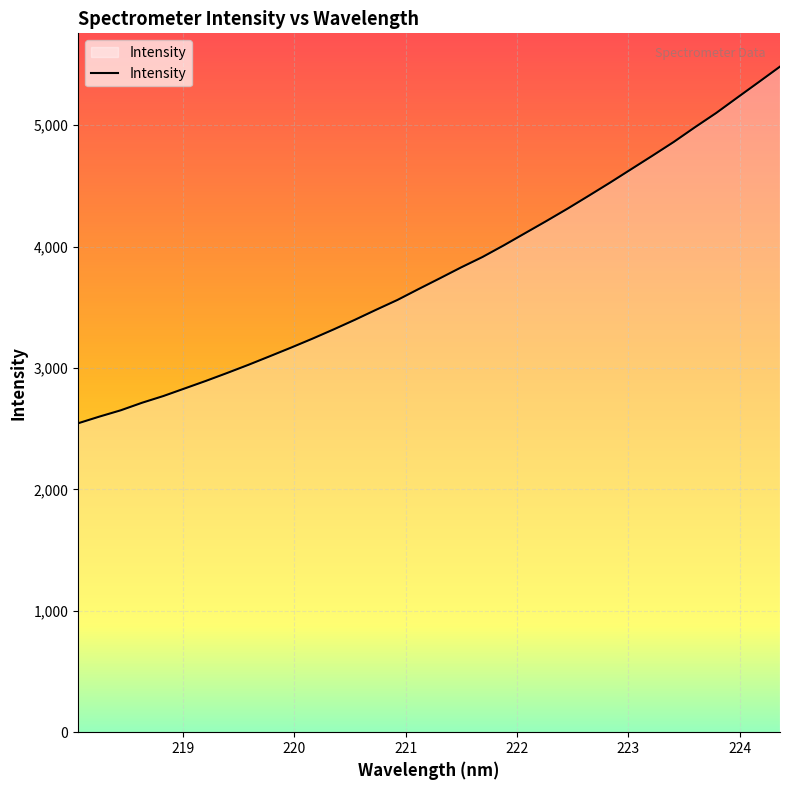

Count the number of categories in the chart.

34